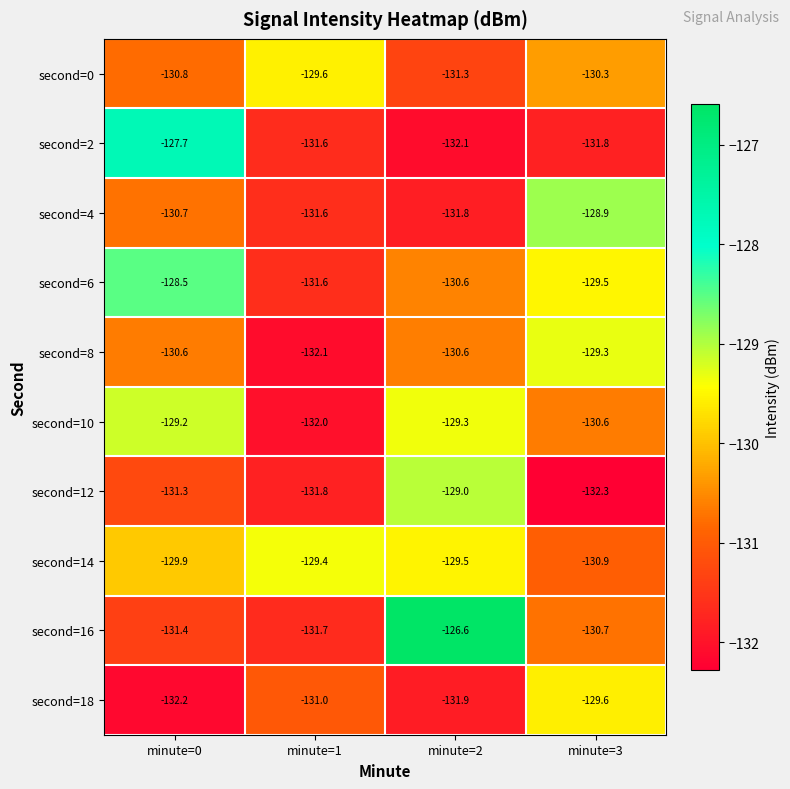

What is the spread (max minus min) of values at minute=3?

3.4